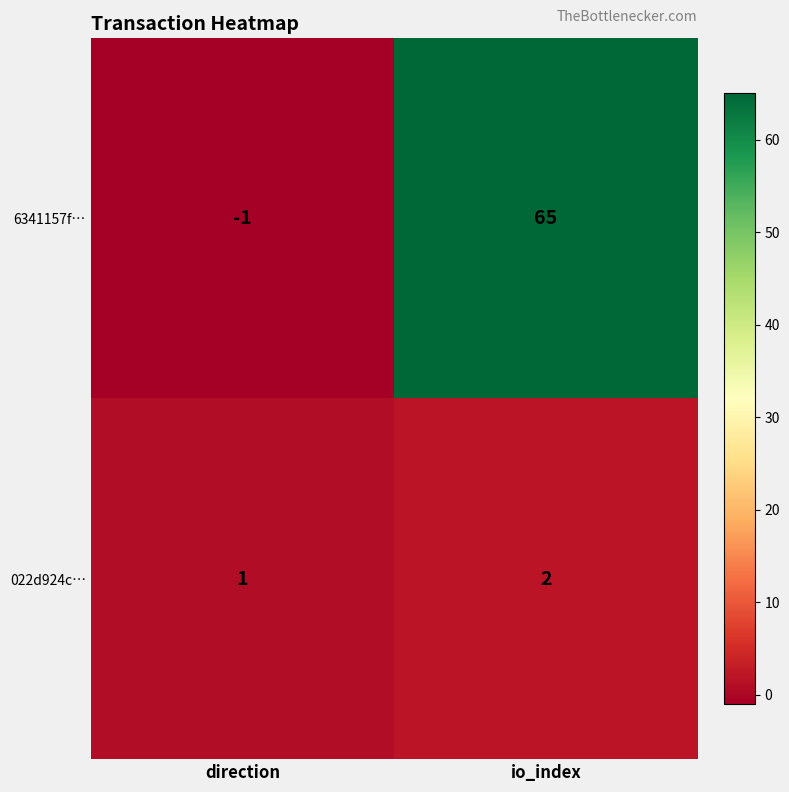

At how many categories does at least one series exceed 32?

1